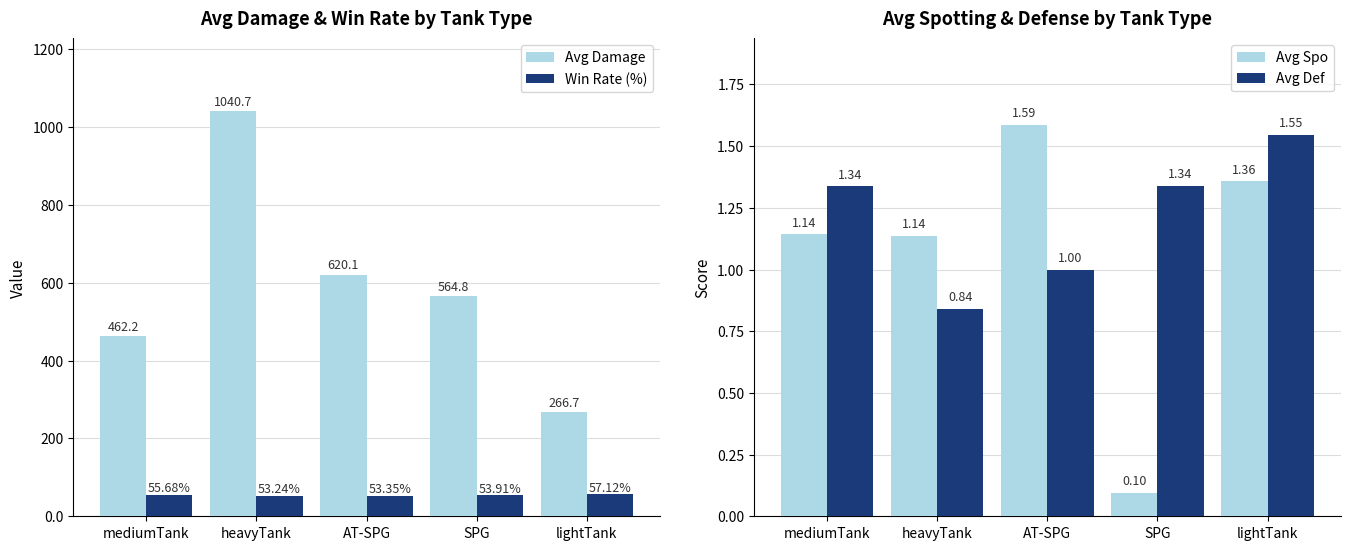

What is the value of the Avg Def bar at the 2nd from the left?

0.8